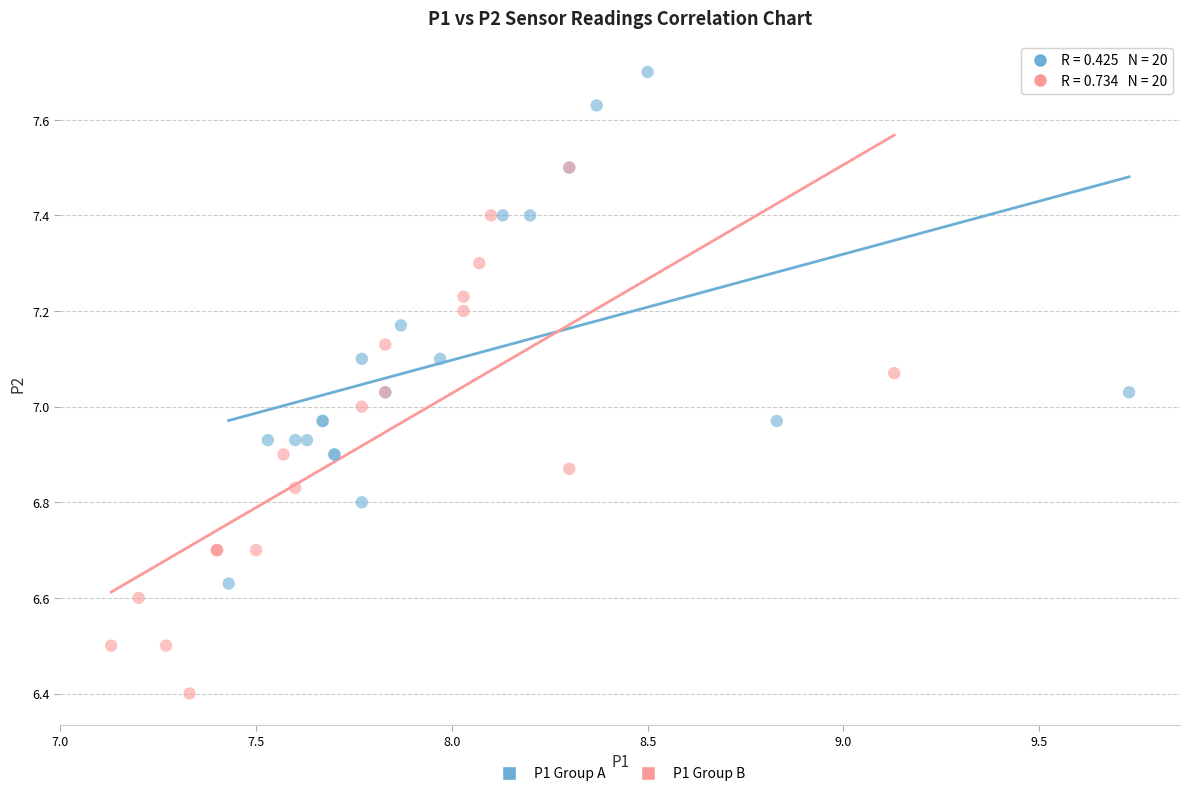

Which series contains the highest Y value?

P1 Group A